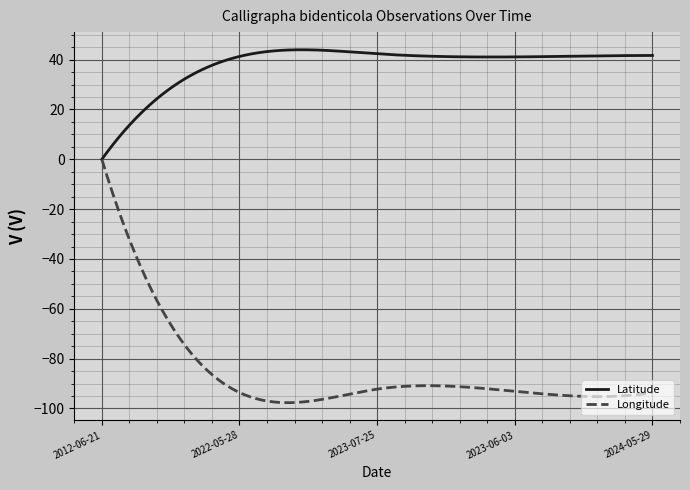

Rank the series by their average value, from lowest to highest.

Longitude, Latitude